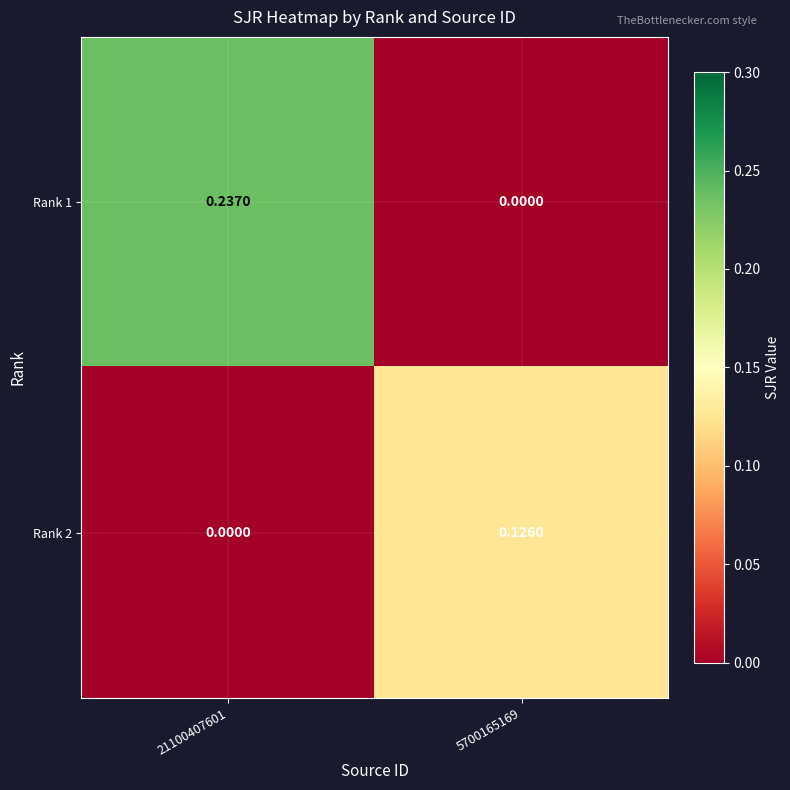

Rank the series at 5700165169 from highest to lowest value.

Rank 2, Rank 1